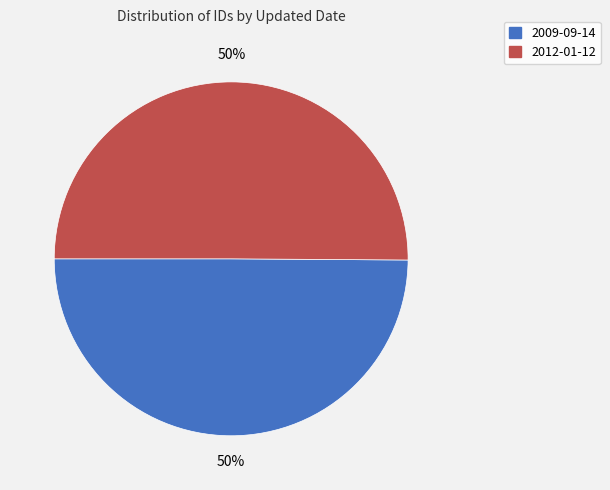

Do 2009-09-14 and 2012-01-12 together represent more than half of the pie?

Yes